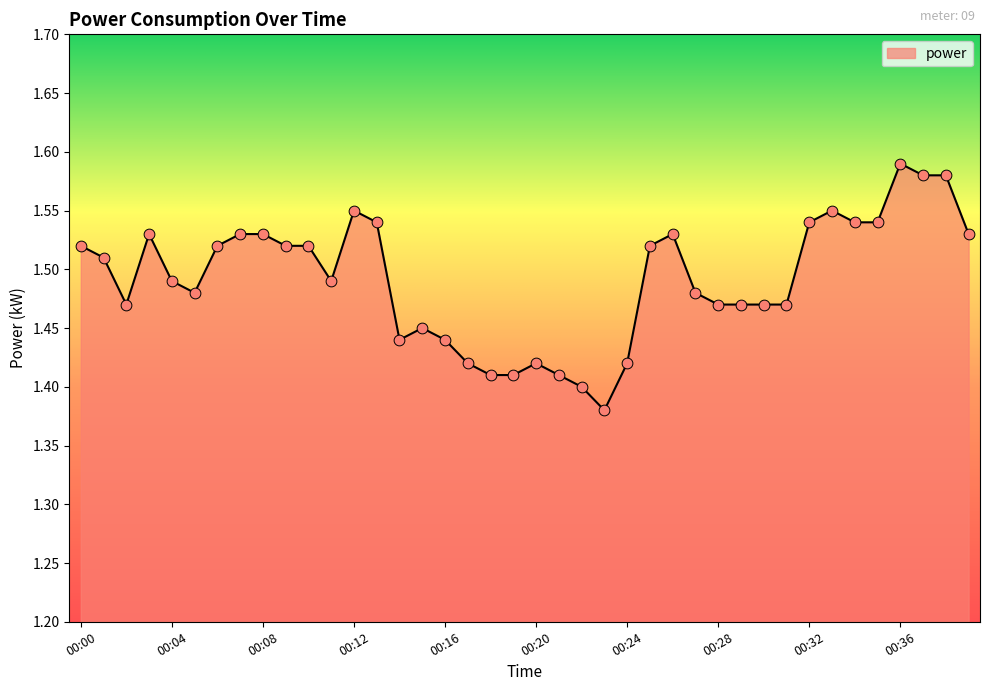

How many lines are shown in the chart?

1